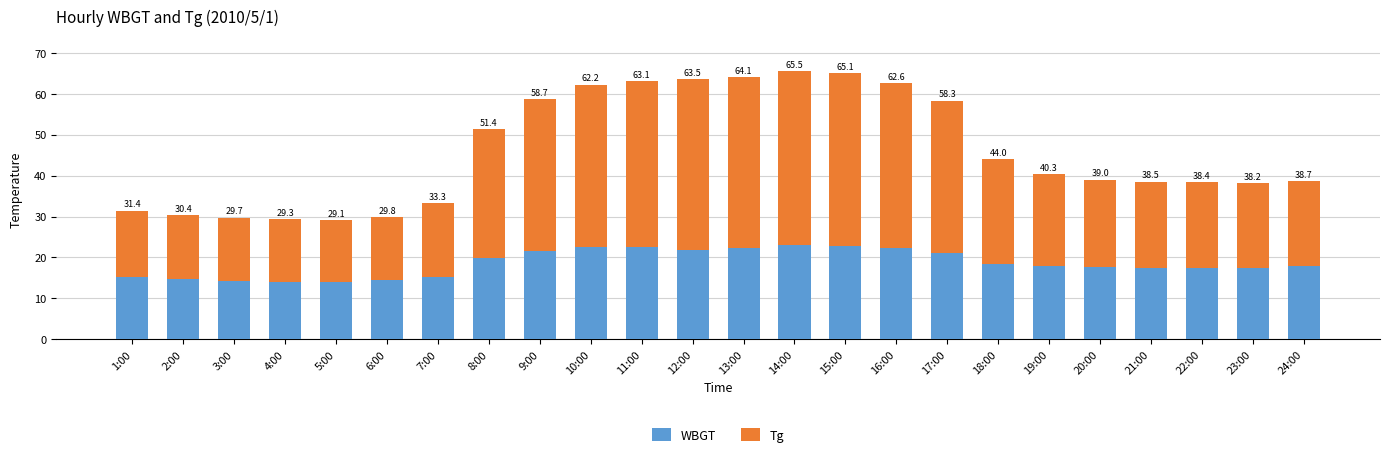

Does the chart contain stacked bars?

Yes